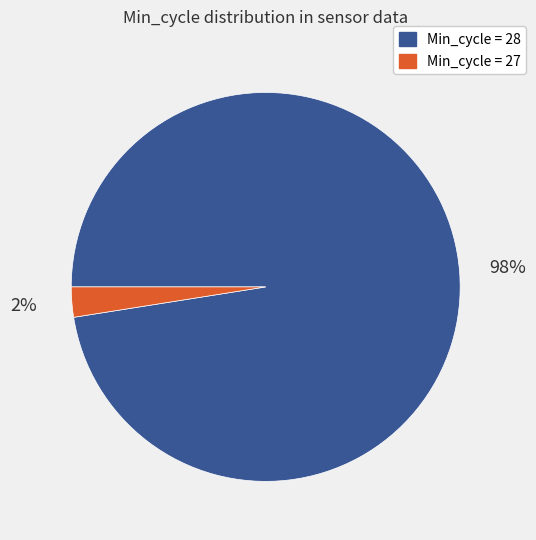

Does any single category account for the majority?

Yes